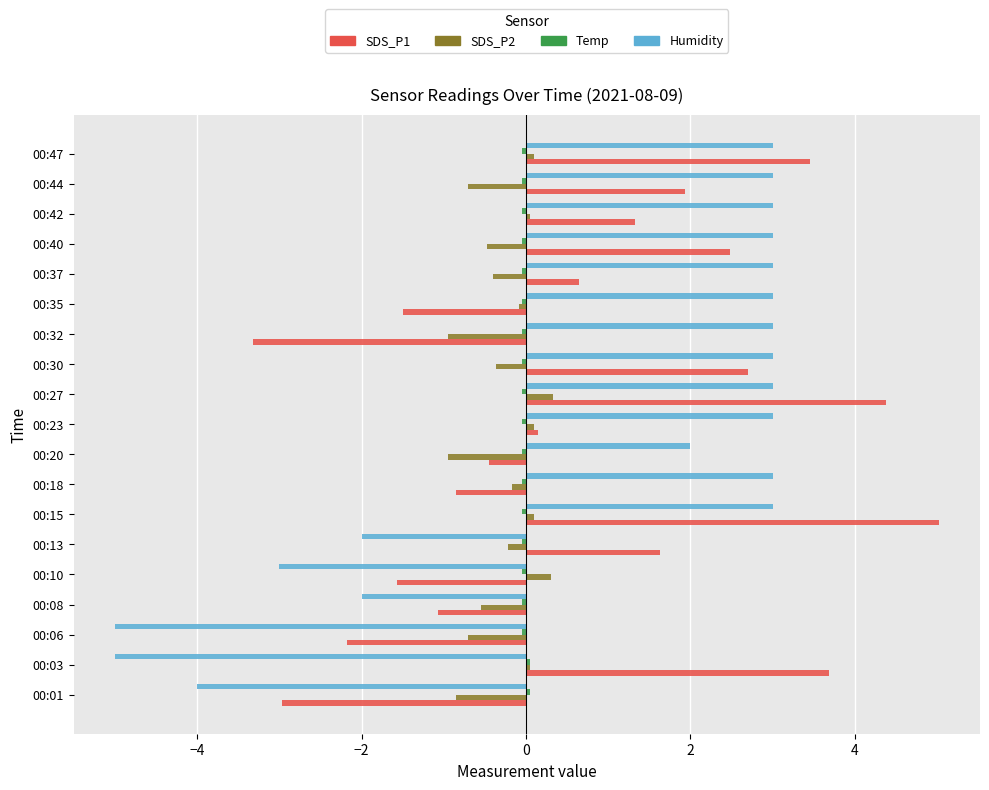

At how many categories does at least one series exceed 1?

15